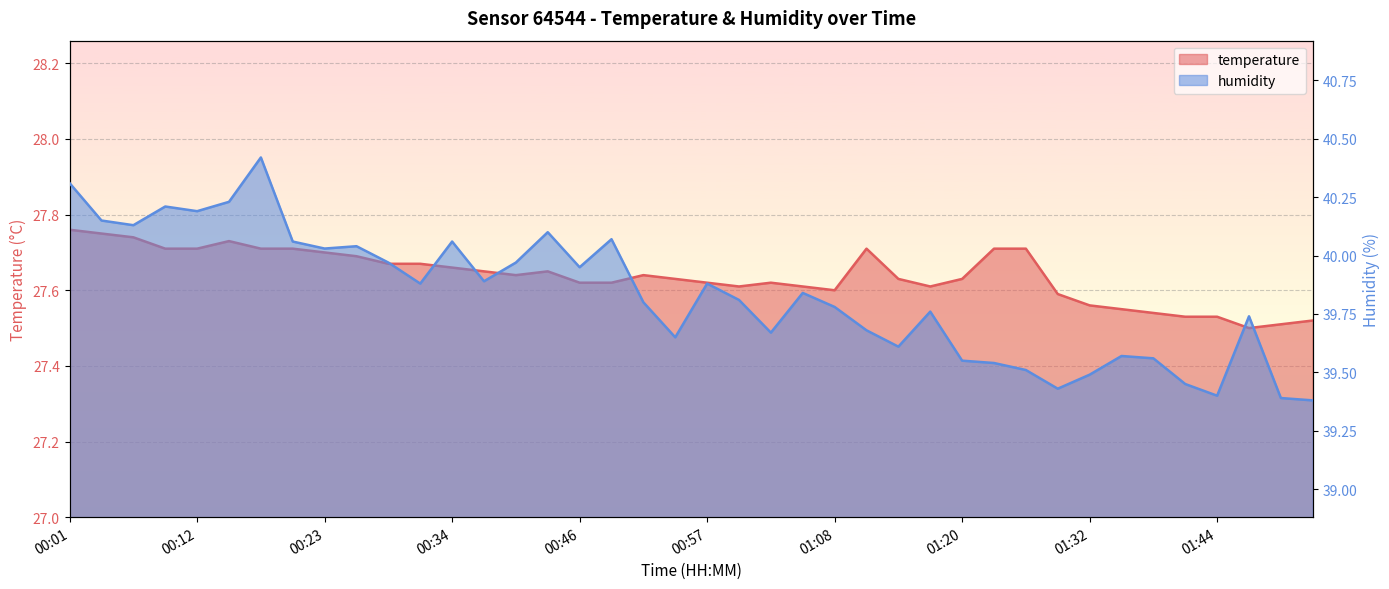

True or false: humidity and temperature cross at least once.

False